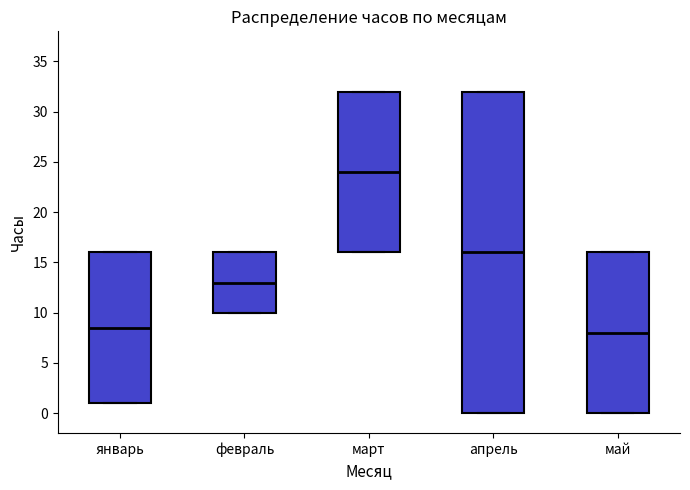

Where is the lower edge of the box for май on the y-axis? The values are not printed on the chart, so give them approximately, as read against the axis.

0.0